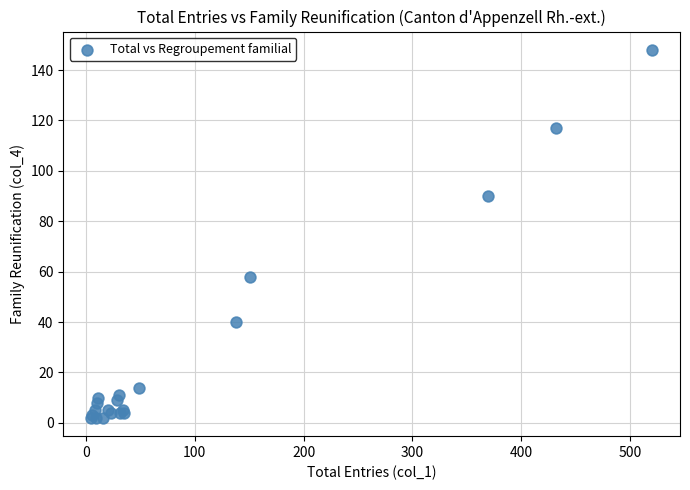

What Y value in the scatter plot is closest to 75?

90